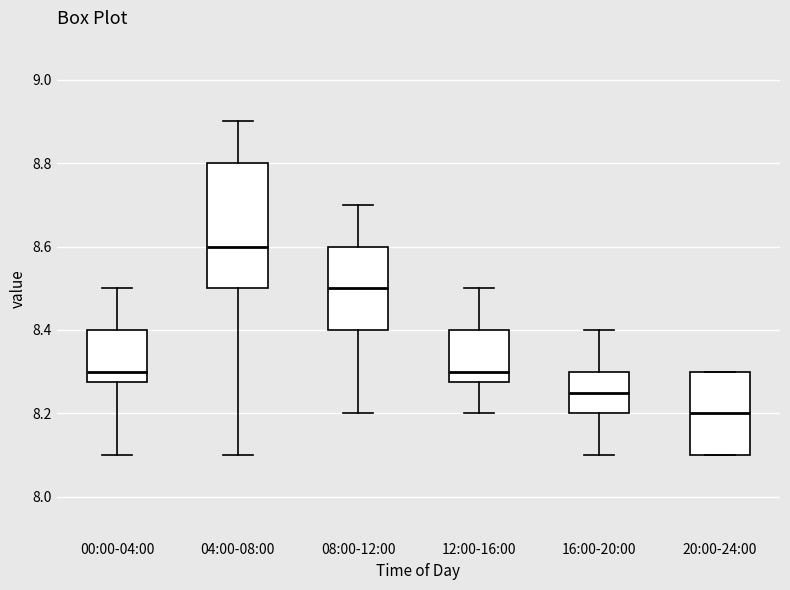

Which box has the lowest median line?

20:00-24:00